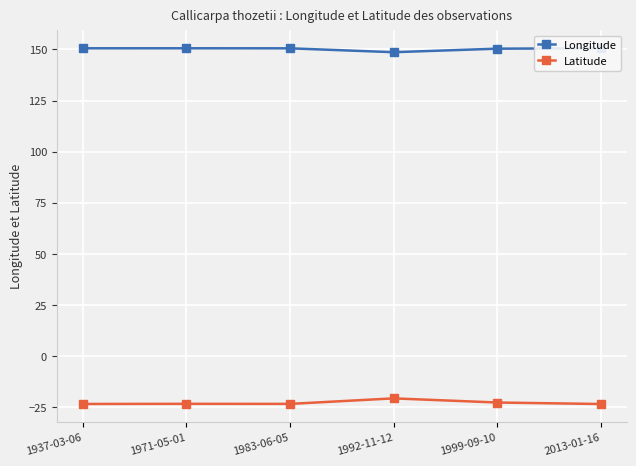

In Latitude, how many points are lower than both neighbors (excluding endpoints)?

1